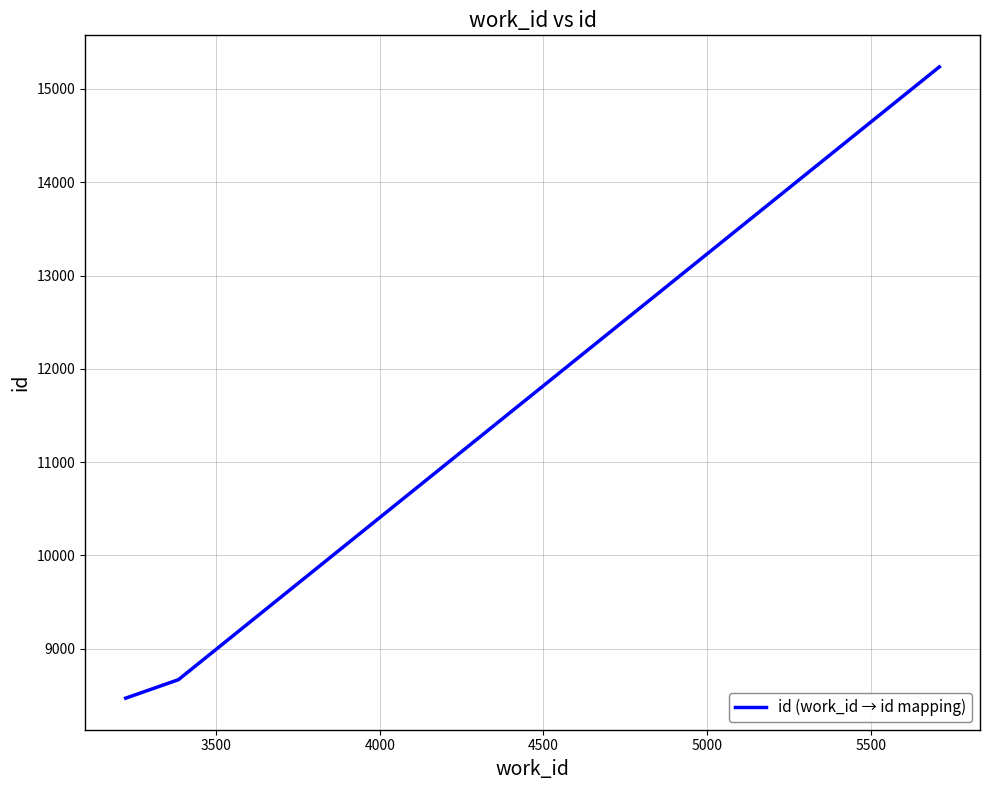

What is the difference between the maximum and minimum values?

6769